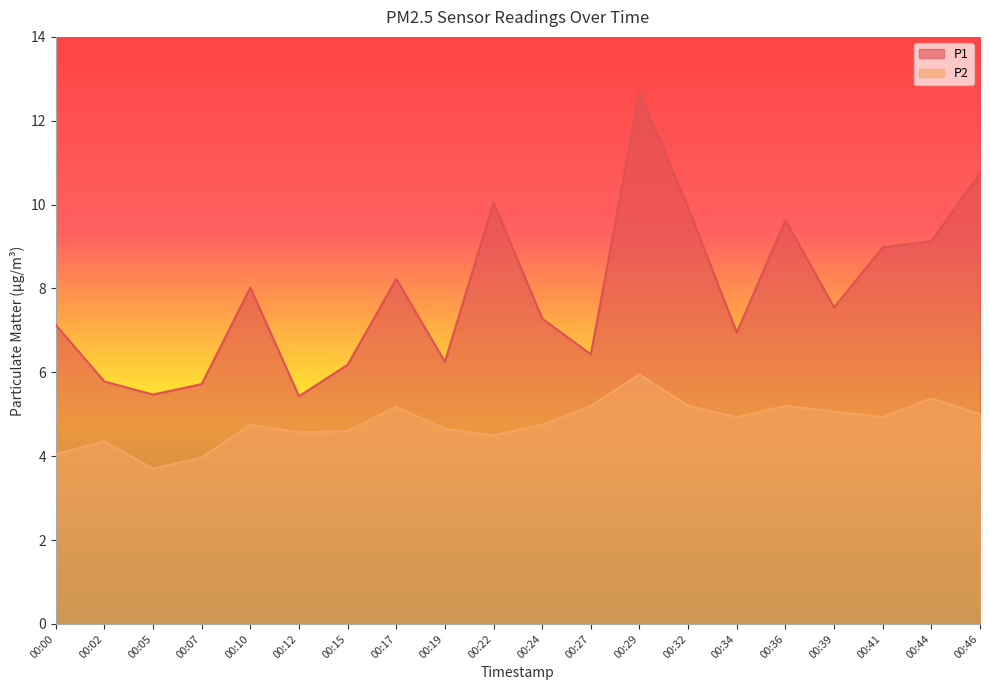

True or false: P2 and P1 intersect in this chart.

False